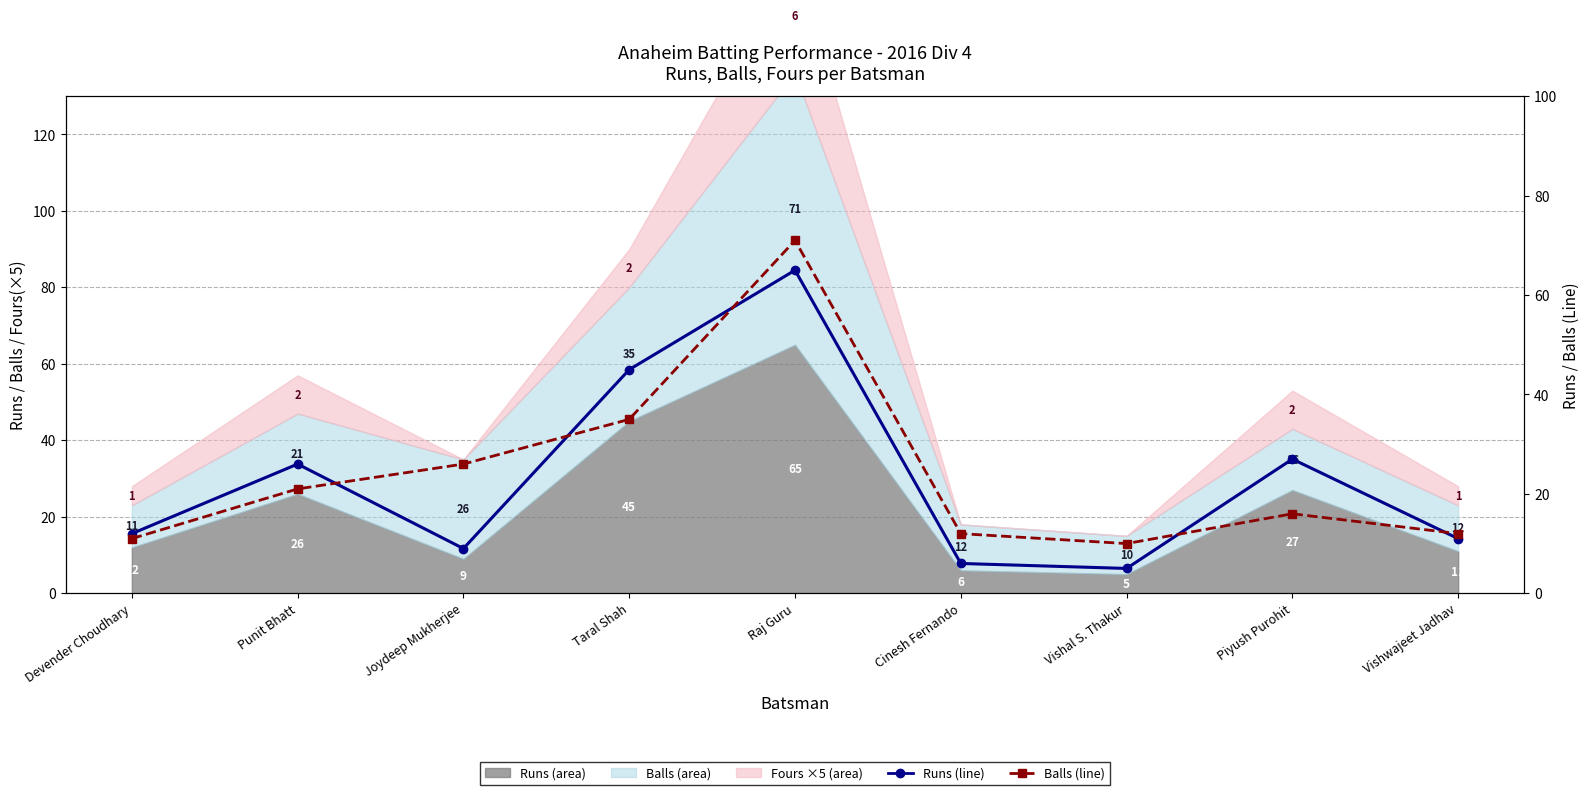

Between which two adjacent categories do Runs Line and Balls Line first intersect?

Punit Bhatt and Joydeep Mukherjee